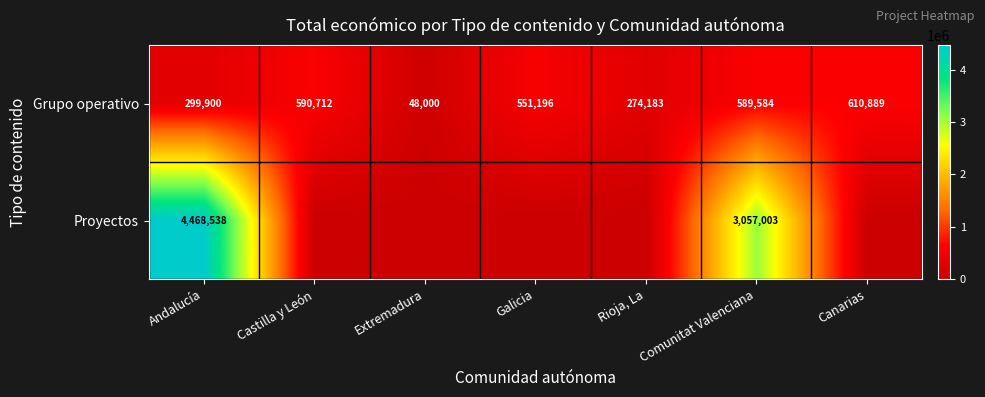

Between Castilla y León and Galicia, which is larger?

Castilla y León